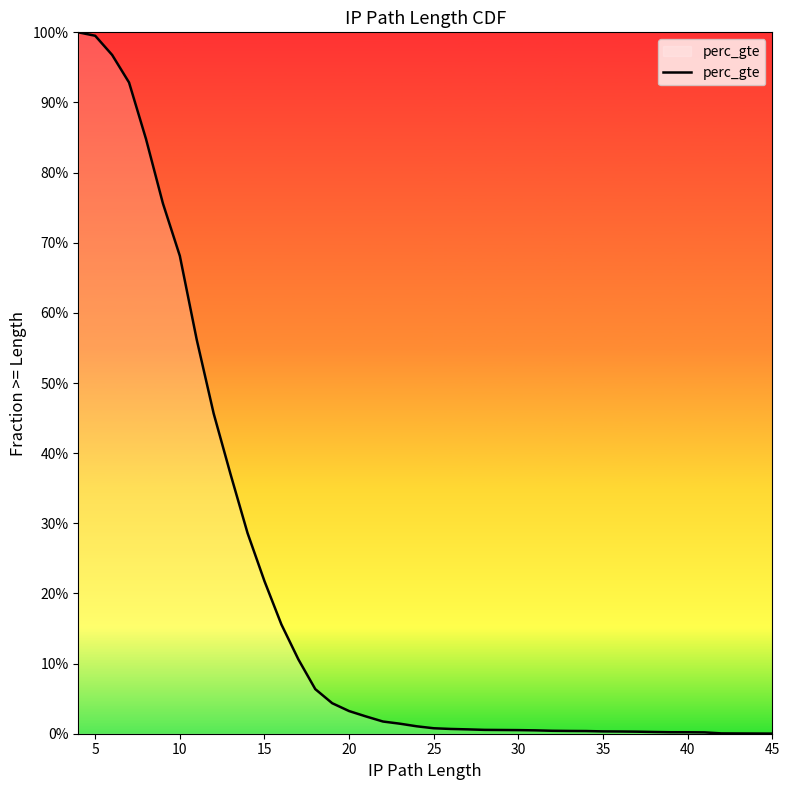

Does the chart display data point markers on the line(s)?

No